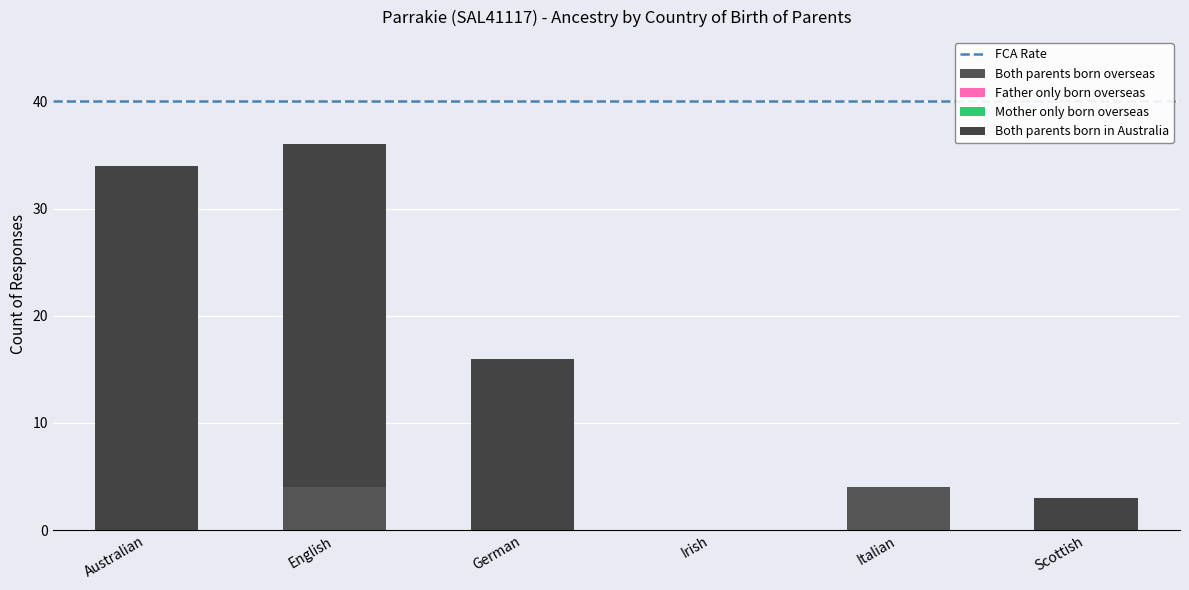

What is the sum of the Both parents born in Australia values at Italian and English?

32